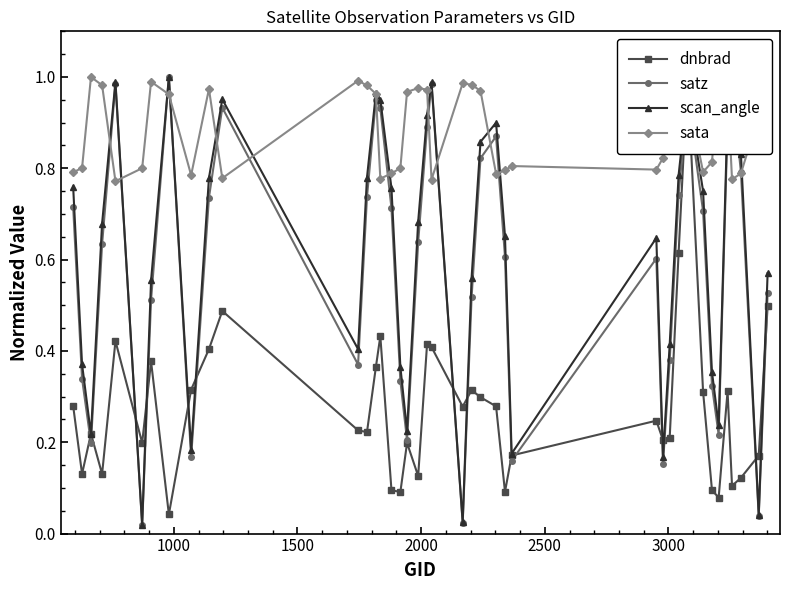

How many interior local peaks does the scan_angle series have?

9